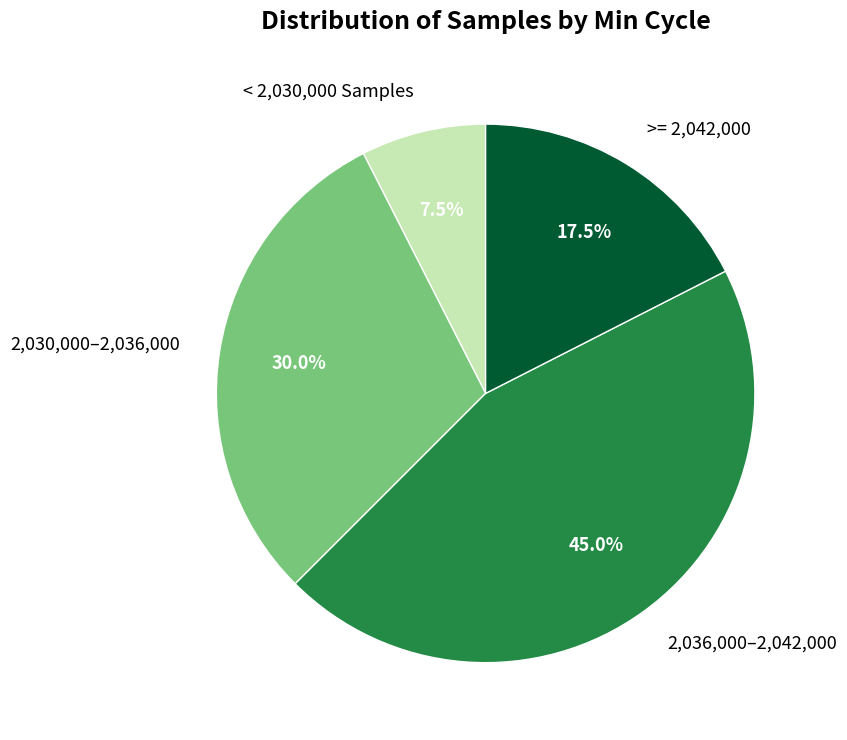

Rank the categories by value from lowest to highest.

< 2,030,000 Samples, >= 2,042,000, 2,030,000–2,036,000, 2,036,000–2,042,000